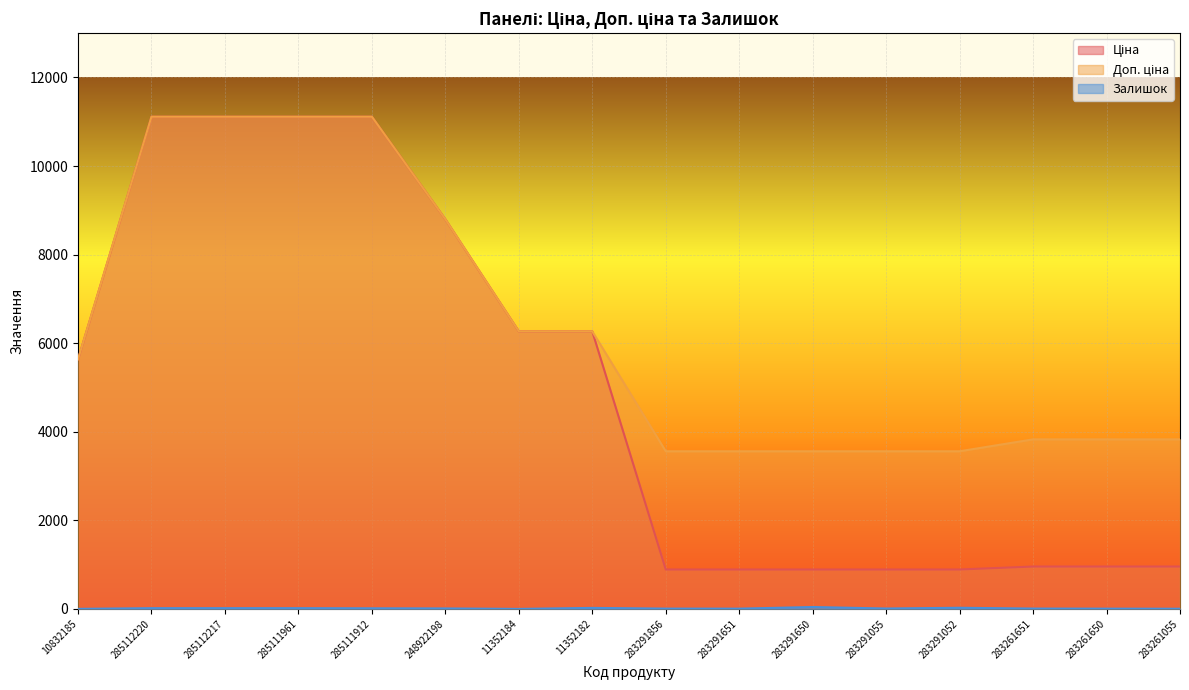

True or false: Ціна and Доп. ціна intersect in this chart.

False